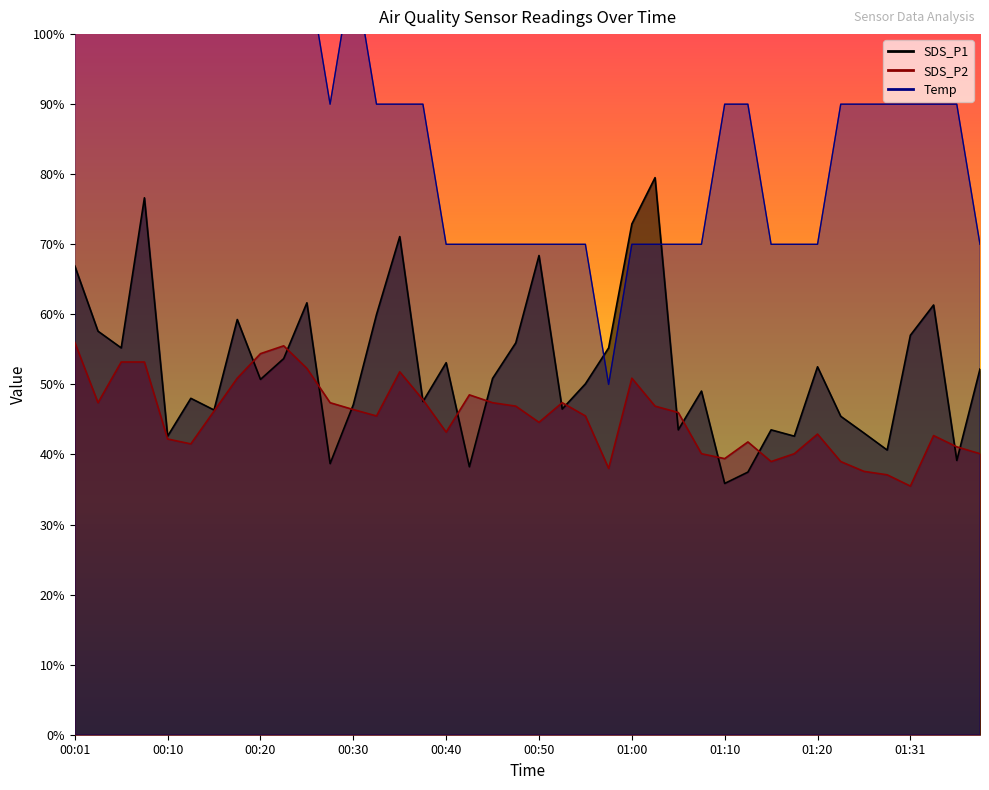

What is the difference between the highest and lowest values at 01:20?

27.1